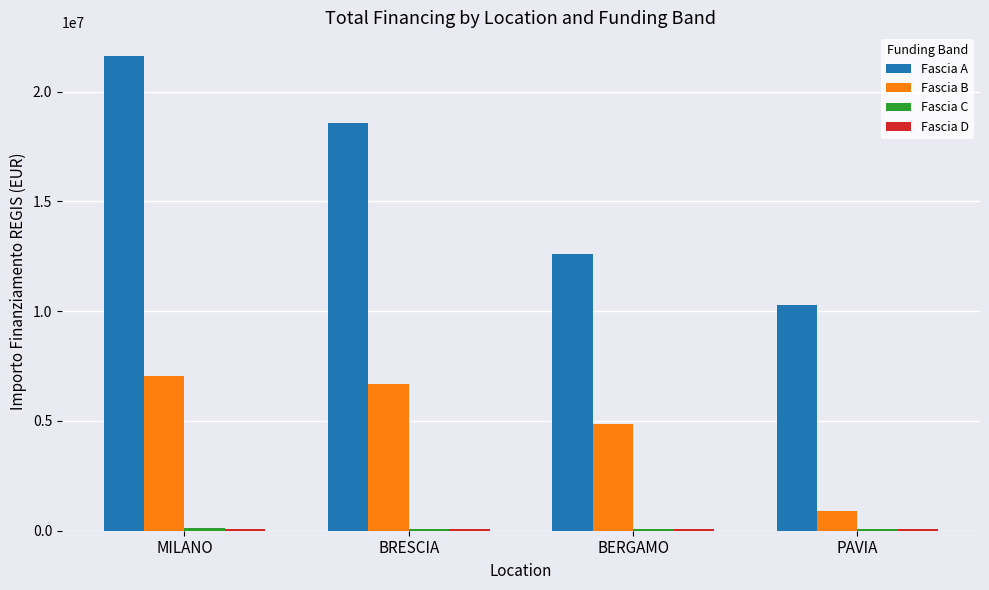

What is the label of the 4th bar from the left?

PAVIA